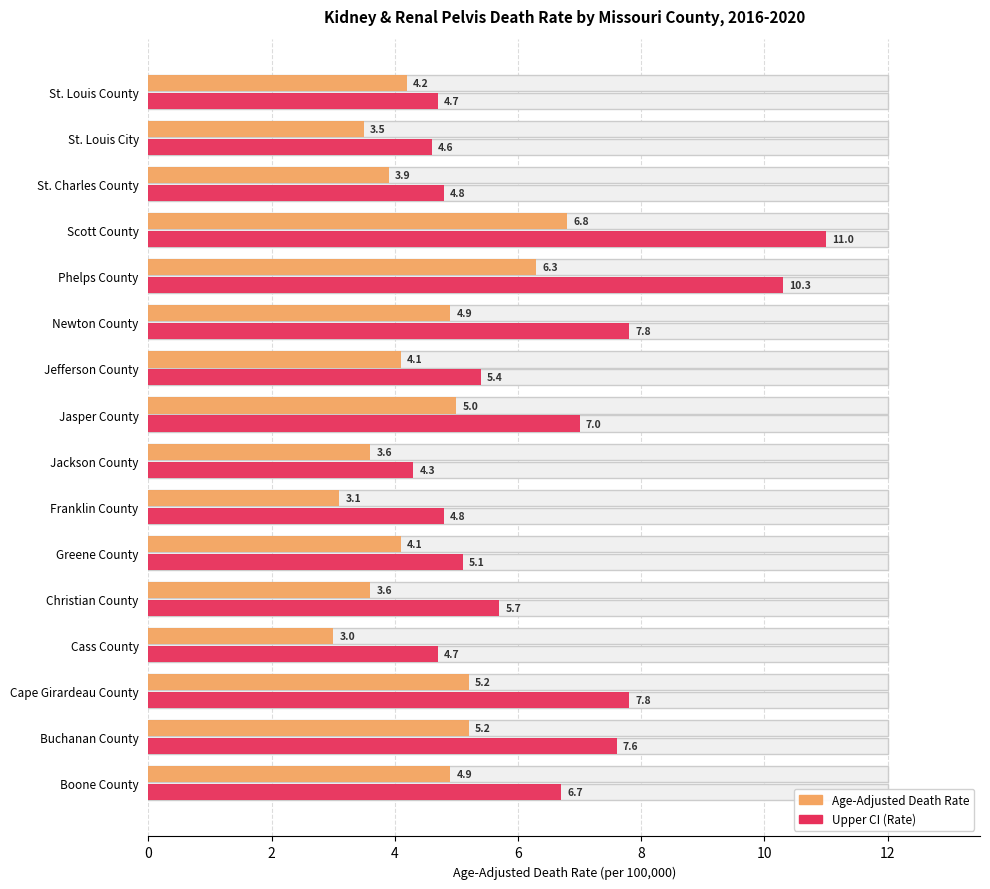

Is the value of Age-Adjusted Death Rate at St. Louis City greater than the value of Upper CI (Rate) at Scott County?

No